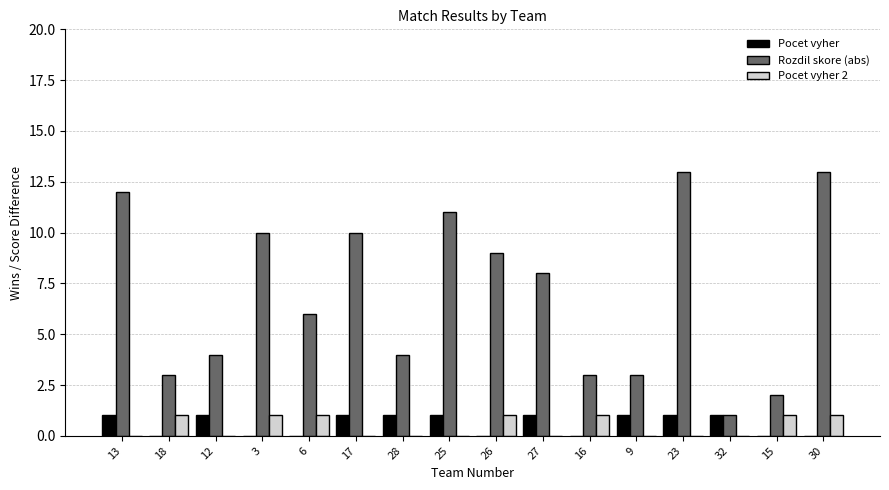

What is the maximum value shown in the chart?

13